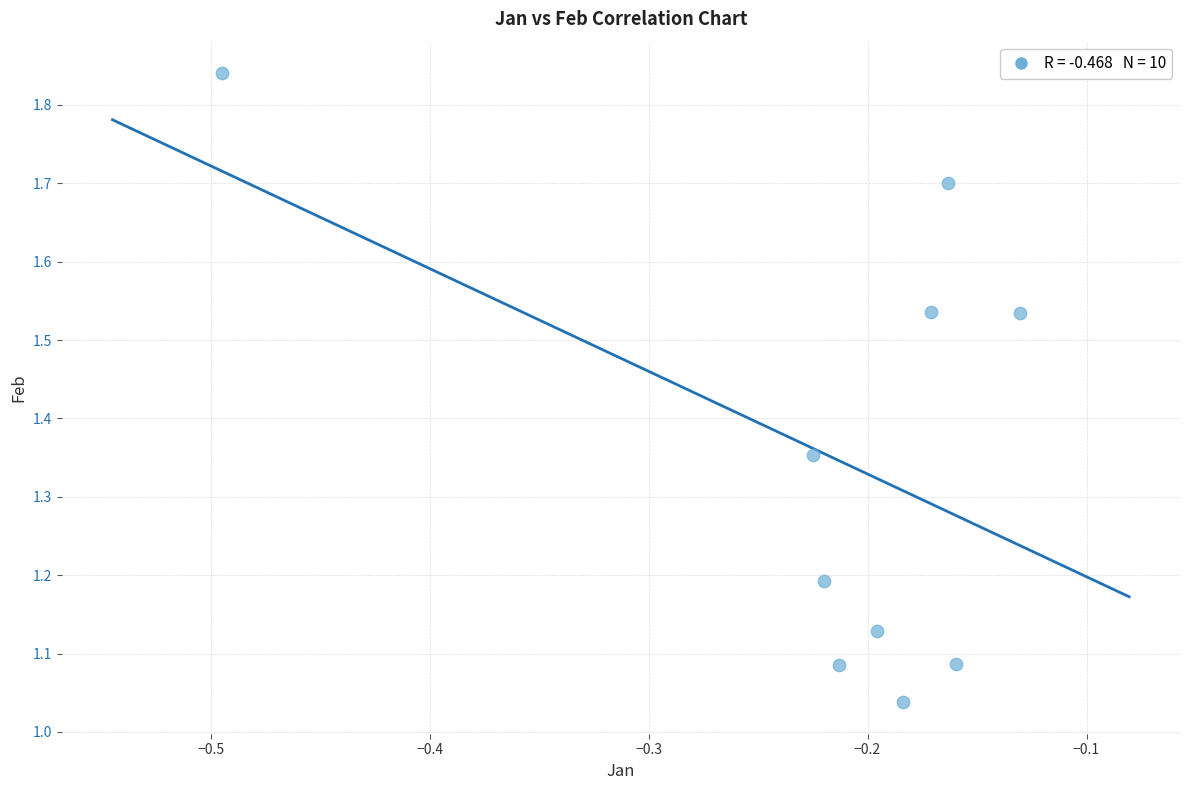

What is the range of X values (max minus min)?

0.4